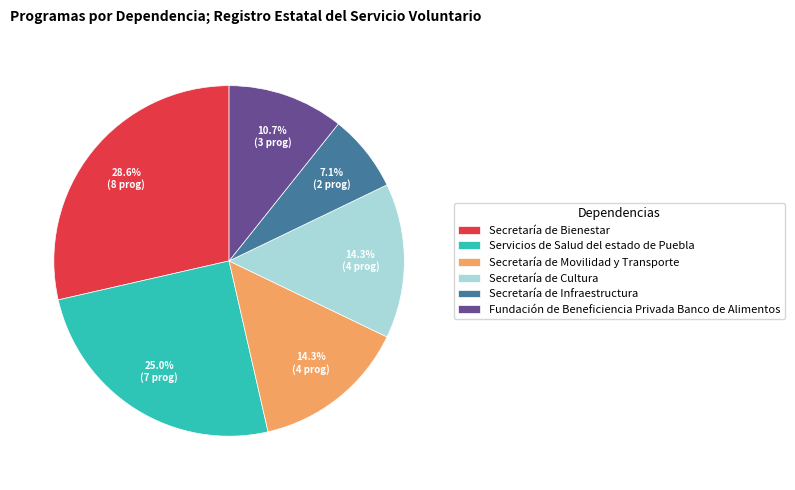

The Fundación de Beneficiencia Privada Banco de Alimentos slice represents 11% of the pie. True or false?

True